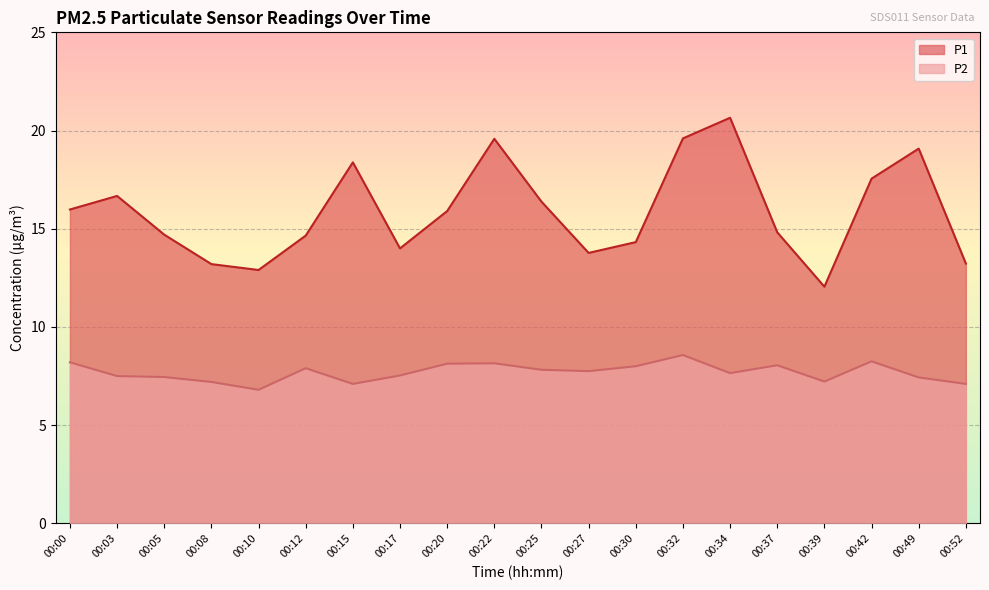

List the series in order of their peak value, lowest first.

P2, P1